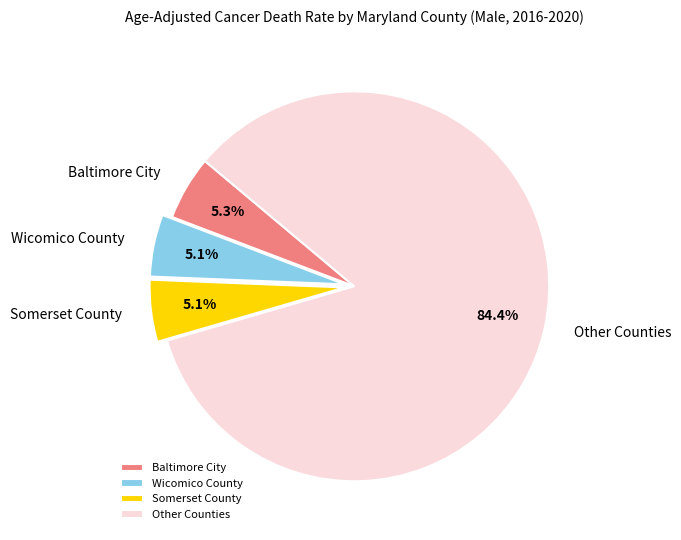

What percentage is the Wicomico County slice, to the nearest percent?

5%